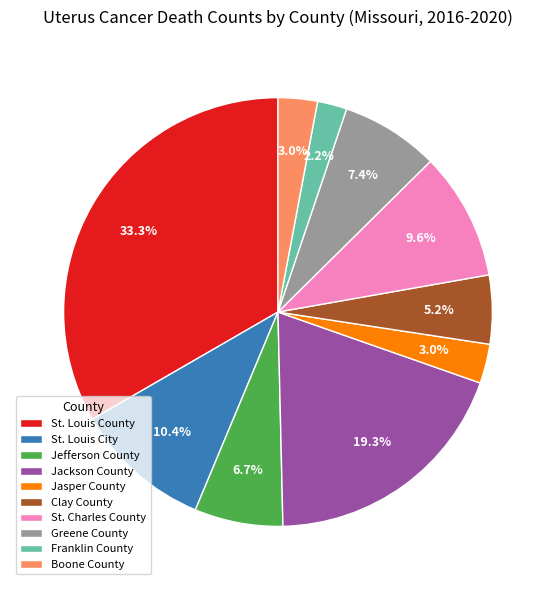

Which category has the biggest portion of the pie?

St. Louis County